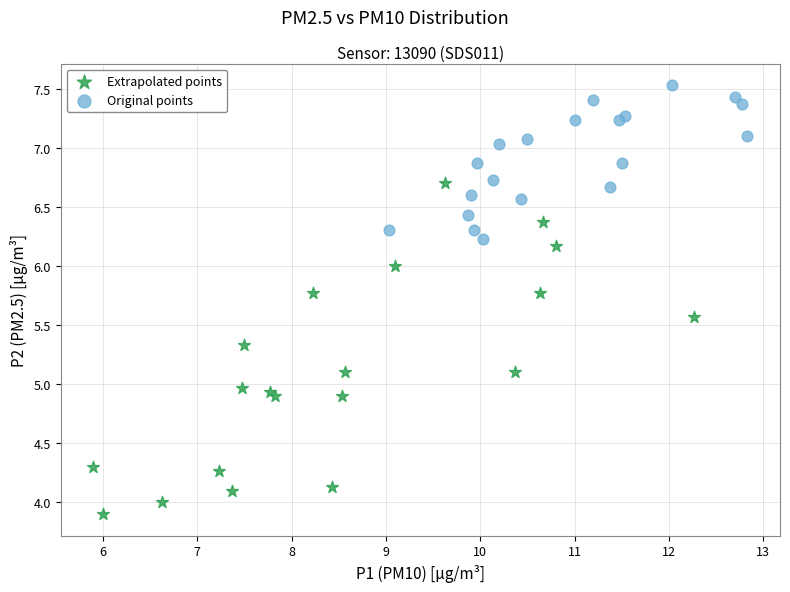

Which series reaches the maximum Y coordinate?

Original points